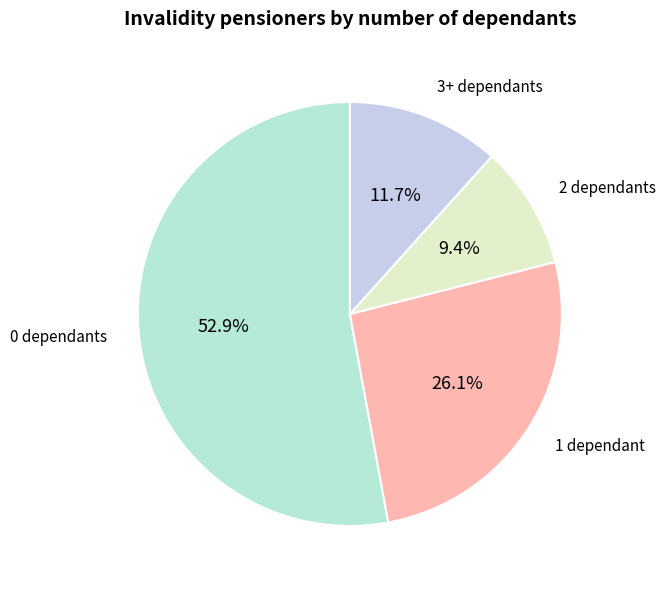

To the nearest percent, what is the average slice percentage?

25%